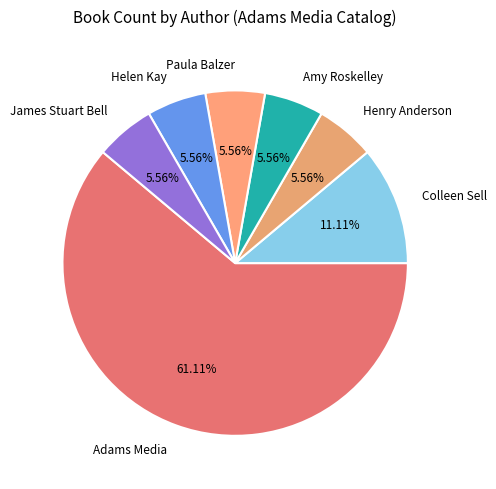

Do James Stuart Bell and Amy Roskelley together represent more than half of the pie?

No